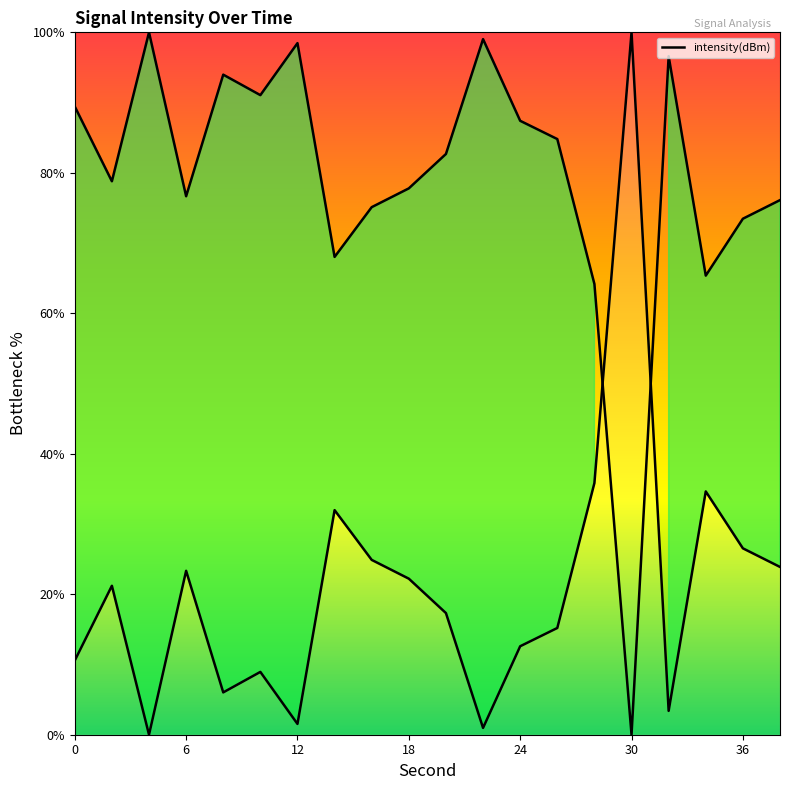

What is the change in value from 12 to 18?

+20.7